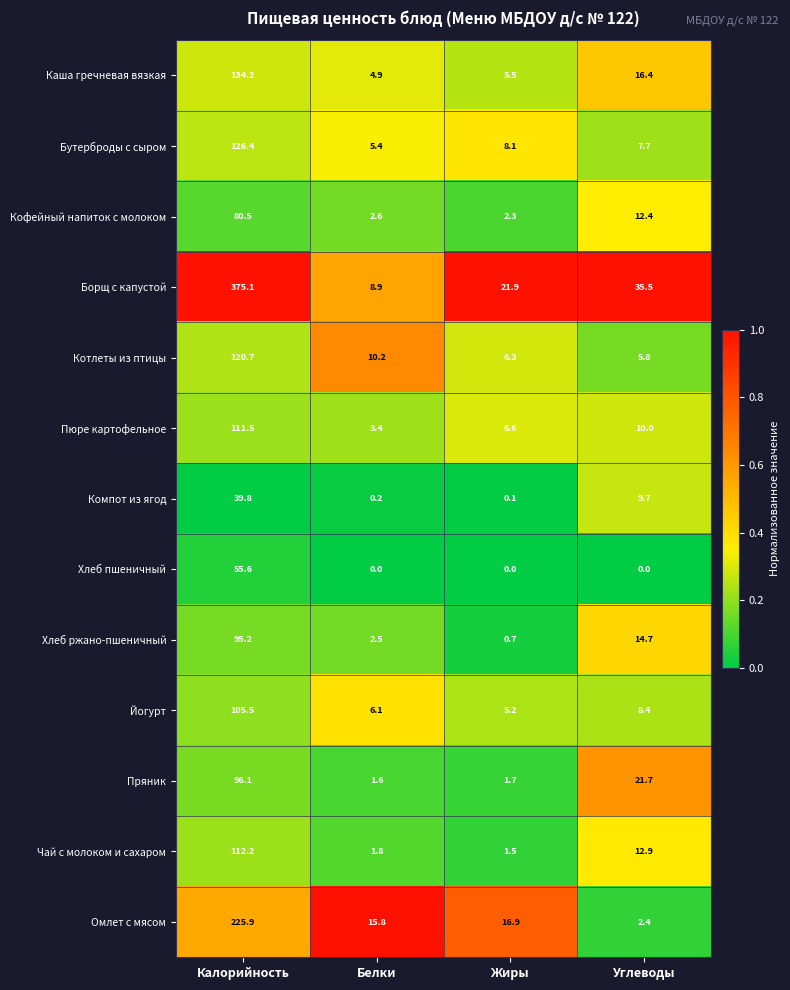

At which category is the sum across all series the highest?

Калорийность